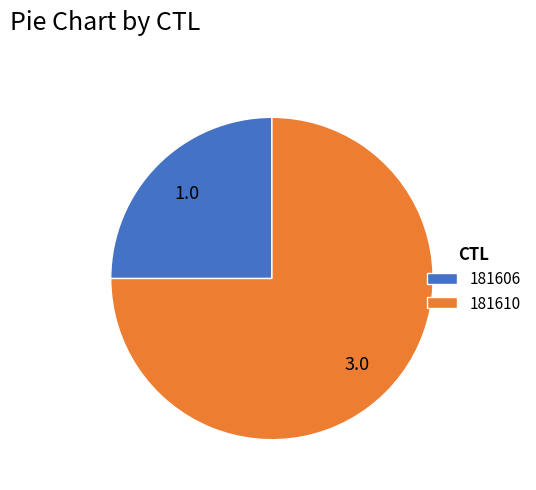

True or false: 181606 accounts for 12% of the total.

False